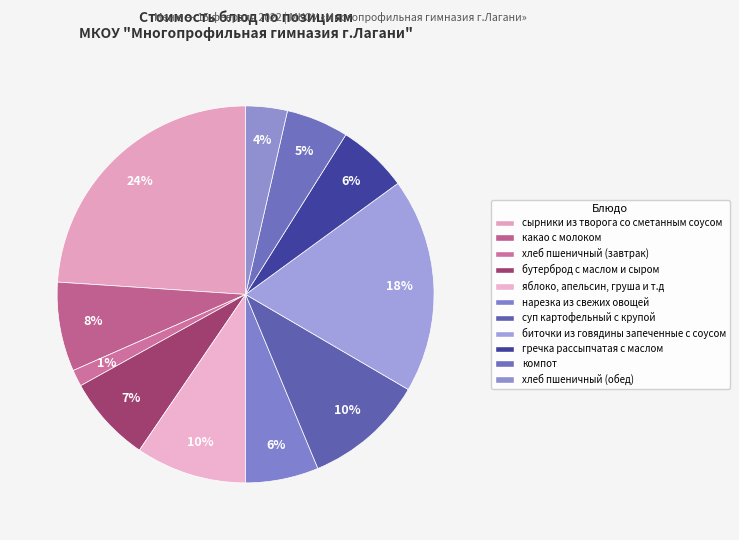

Rank the categories by value from highest to lowest.

сырники из творога со сметанным соусом, биточки из говядины запеченные с соусом, суп картофельный с крупой, яблоко, апельсин, груша и т.д, какао с молоком, бутерброд с маслом и сыром, нарезка из свежих овощей, гречка рассыпчатая с маслом, компот, хлеб пшеничный (обед), хлеб пшеничный (завтрак)